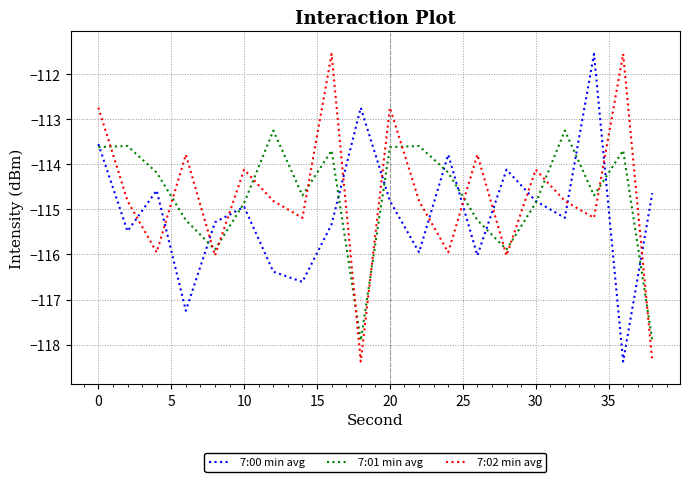

True or false: 7:02 min avg and 7:01 min avg cross at least once.

True